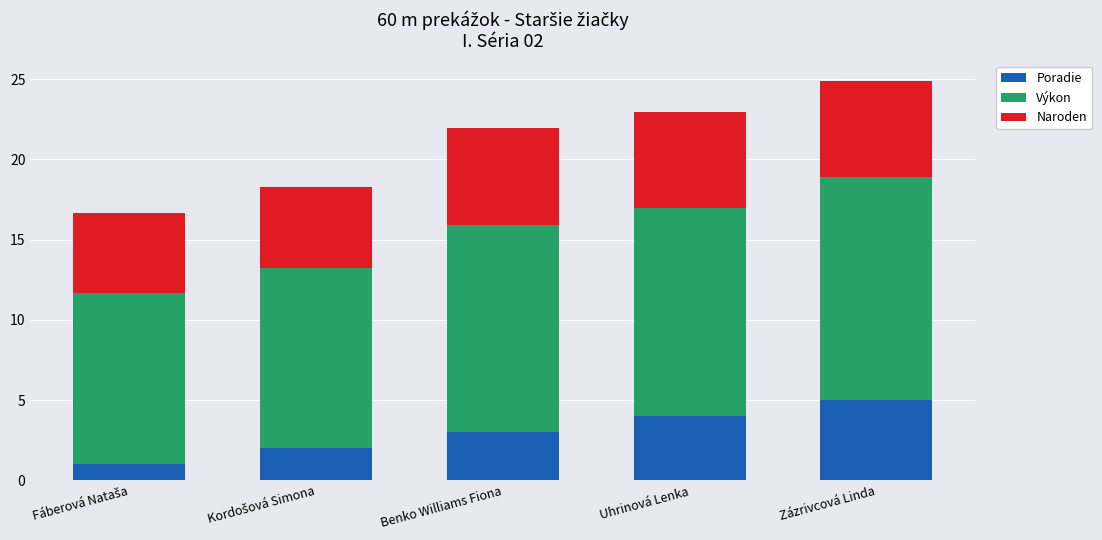

Reading right to left, list the values for the Poradie series.

5.0	4.0	3.0	2.0	1.0